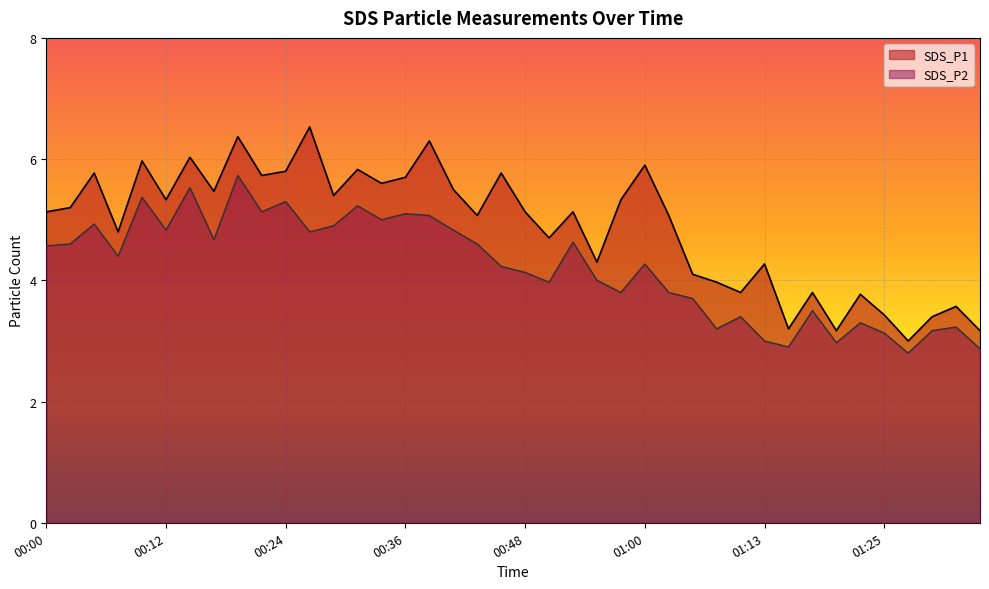

What is the value of the SDS_P1 point at the 2nd from the left?

5.2